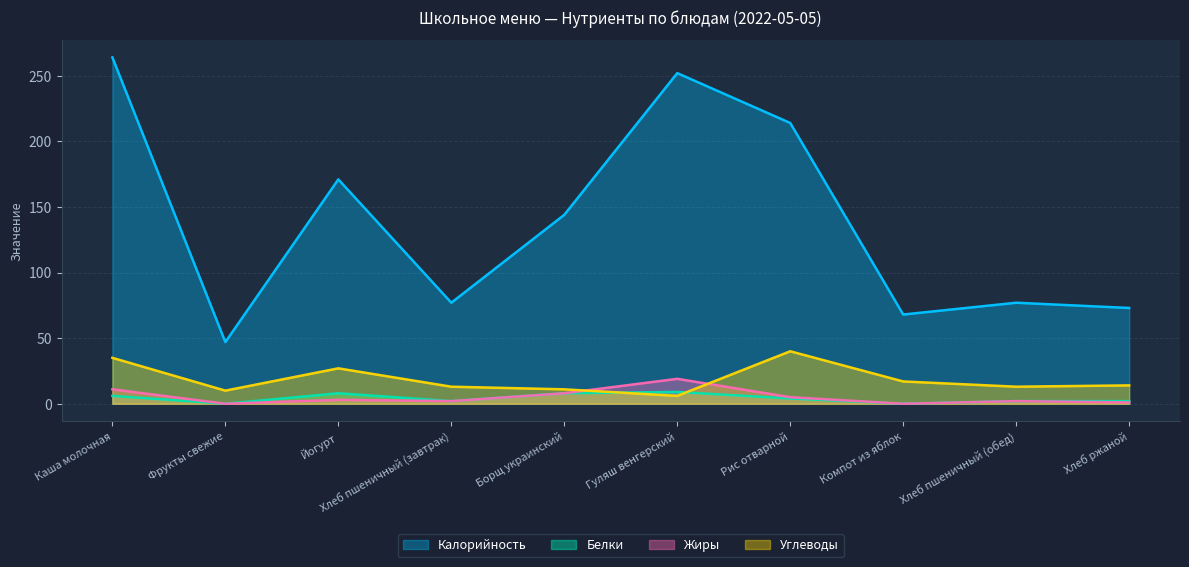

Is the value of Калорийность at Хлеб пшеничный (обед) greater than the value of Углеводы at Хлеб пшеничный (обед)?

Yes